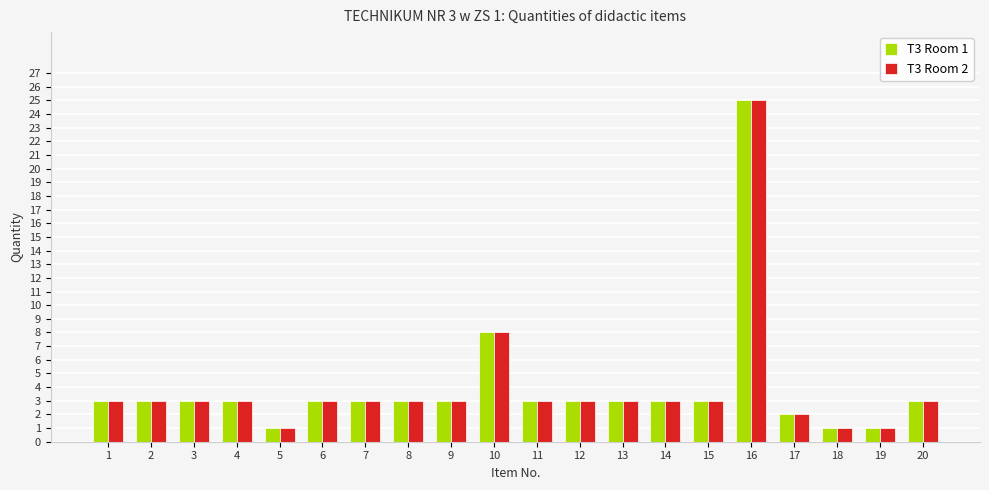

At which category is the sum across all series the highest?

16